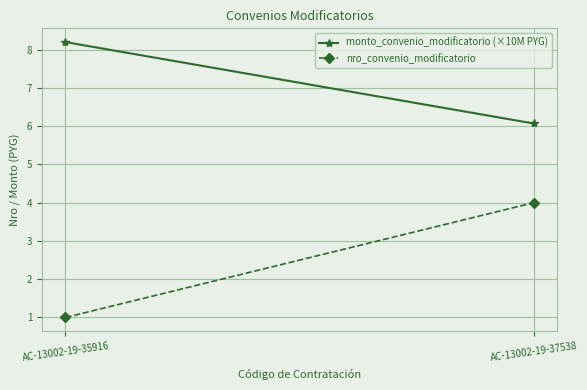

Where is nro_convenio_modificatorio nearest to the value 2?

AC-13002-19-35916